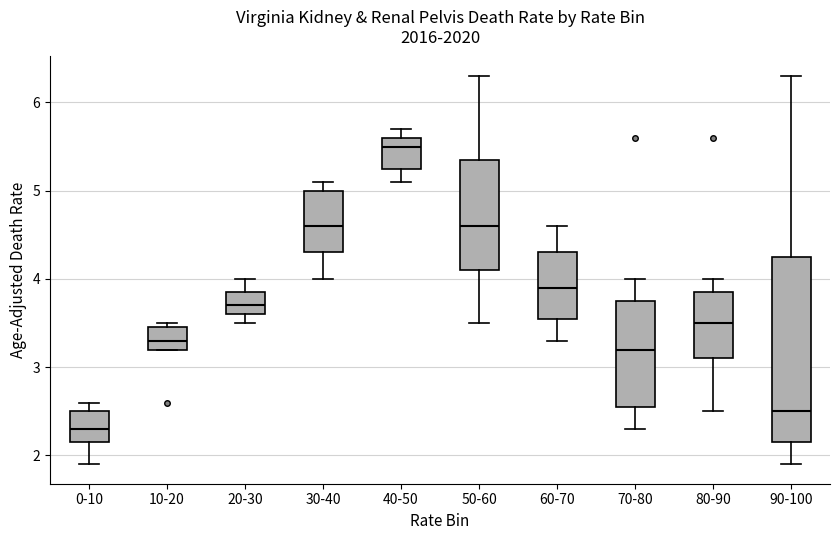

Which box's median line is the lowest?

0-10